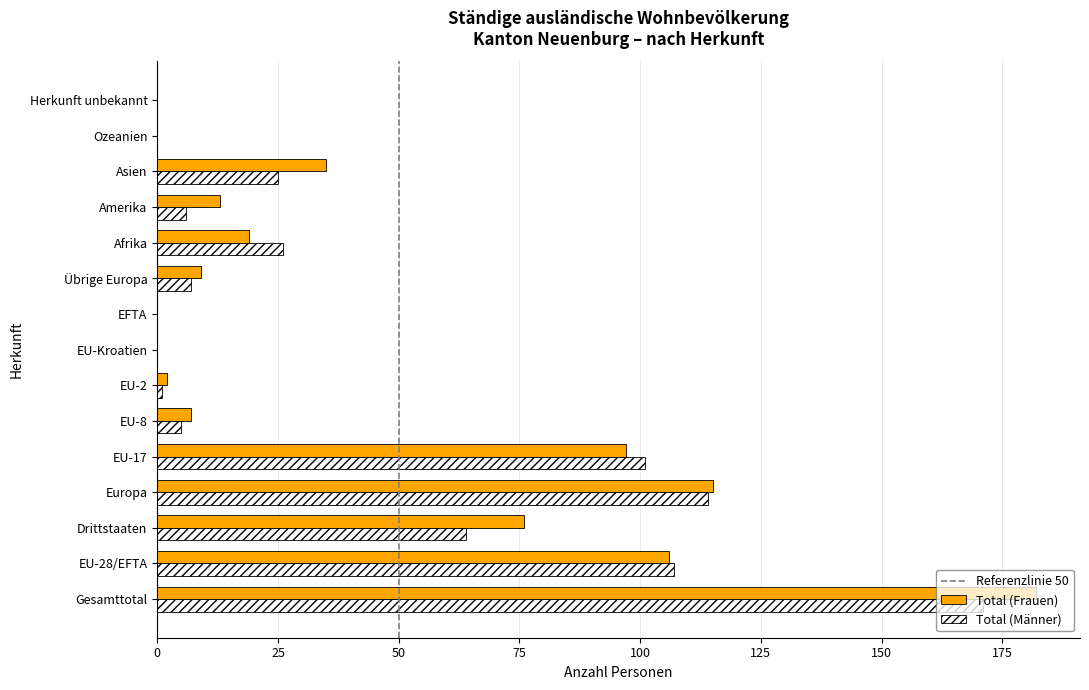

What is the total value across all series at EU-8?

12